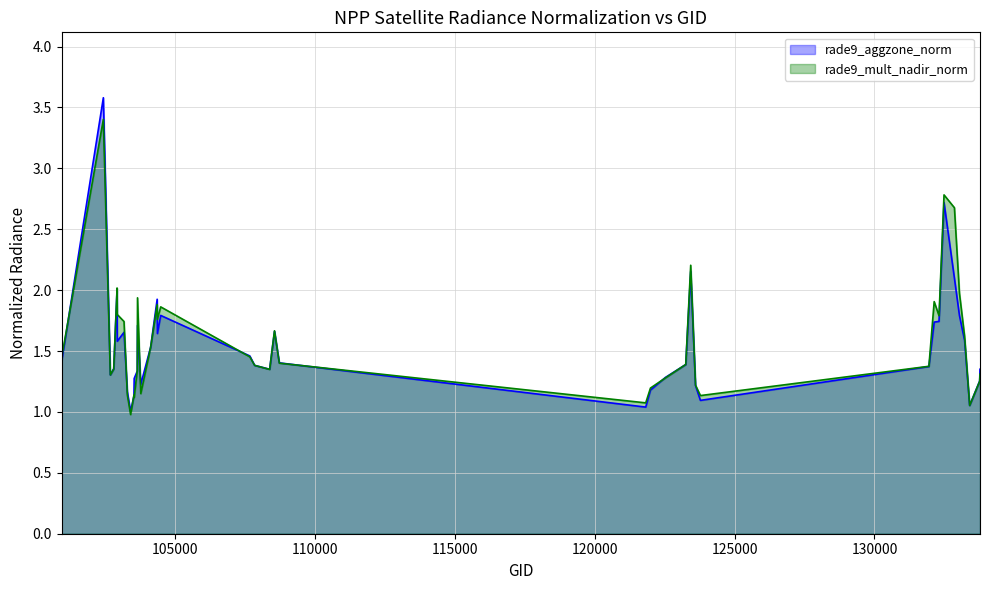

What is the difference between the maximum and second lowest values in the rade9_mult_nadir_norm (line) series?

2.3